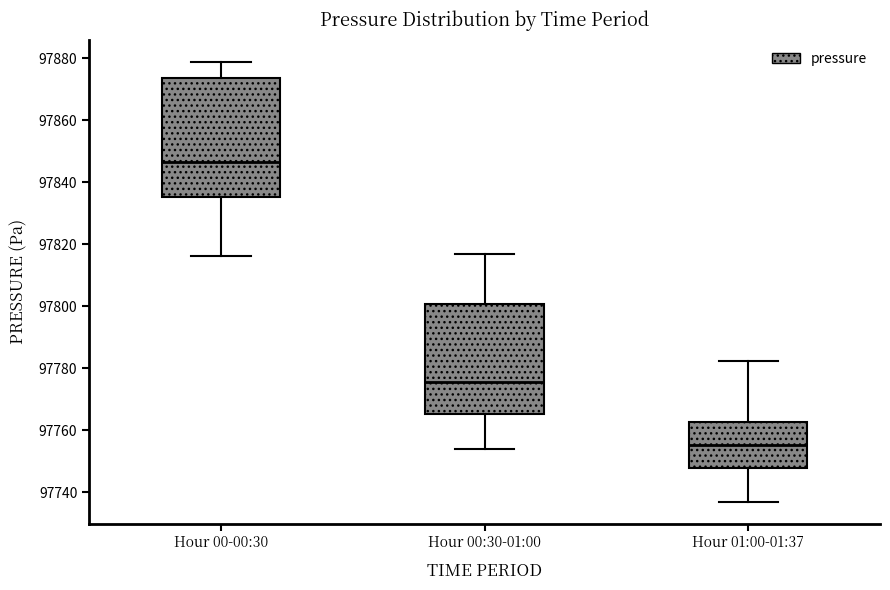

Reading left to right, transcribe this box plot: for each box, give where its median line is, the range the box spans, and where its two whiskers end, as read against the y-axis. The values are not printed on the chart, so give them approximately, as read against the axis.

Hour 00-00:30: median 97846, box 97836 to 97874, whiskers 97816 to 97878
Hour 00:30-01:00: median 97776, box 97766 to 97800, whiskers 97754 to 97816
Hour 01:00-01:37: median 97756, box 97748 to 97762, whiskers 97736 to 97782